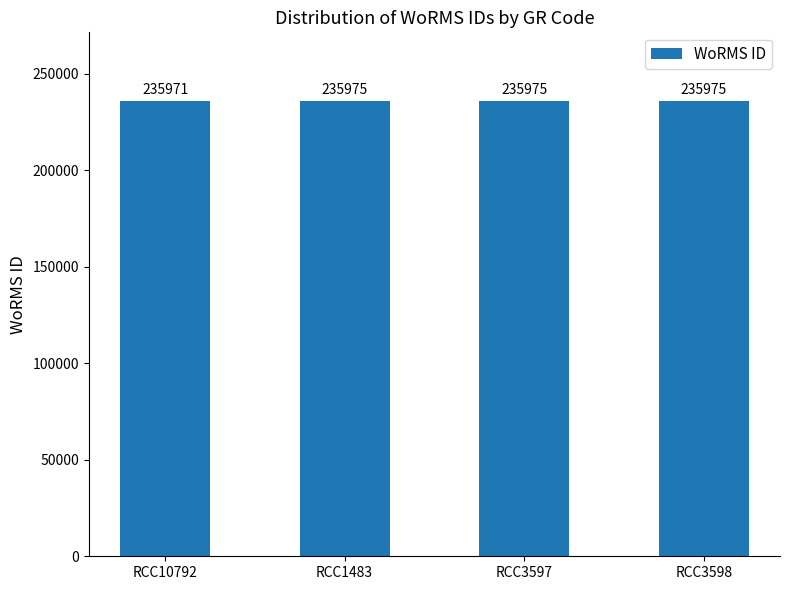

Does the chart contain stacked bars?

No